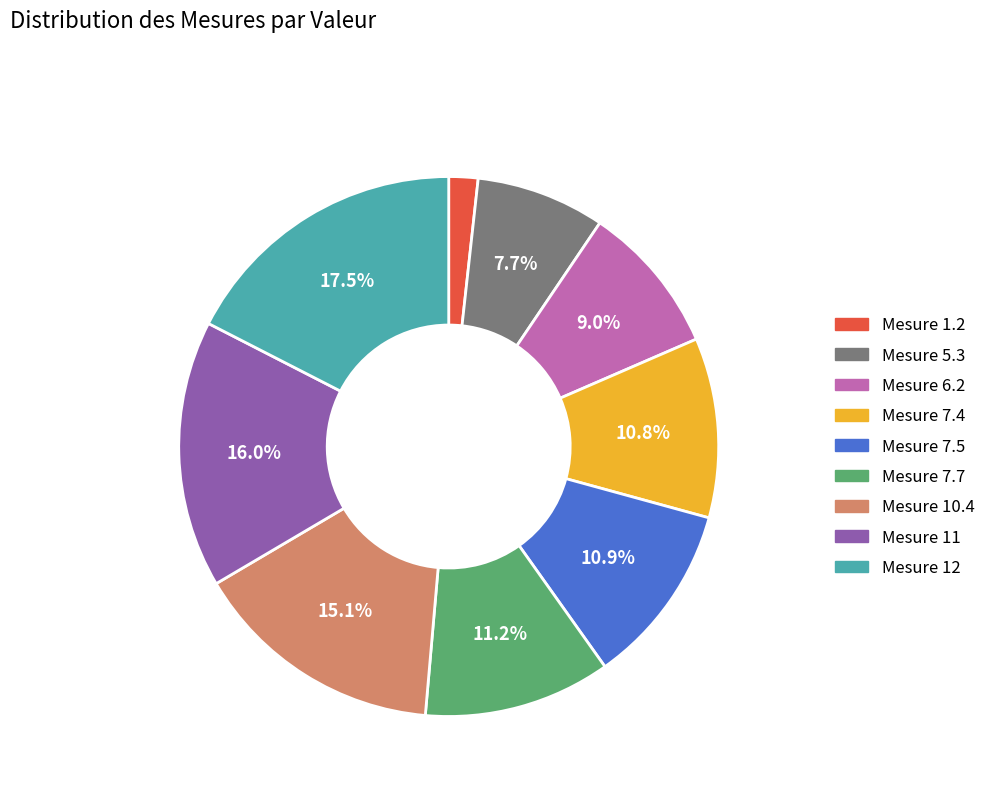

Does any single category account for the majority?

No